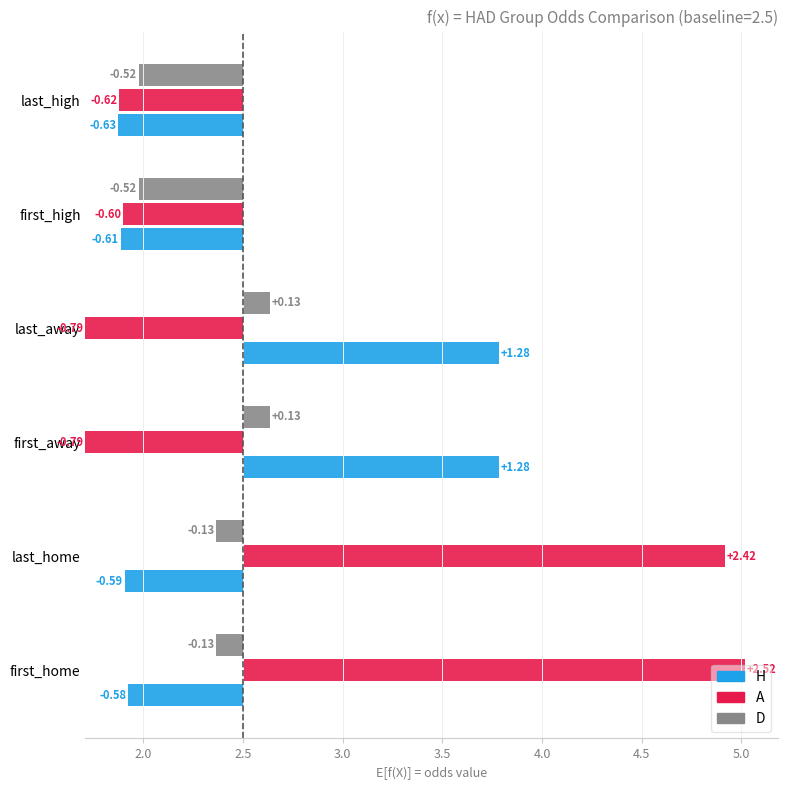

Is it true that D equals 0.1 at last_home?

False